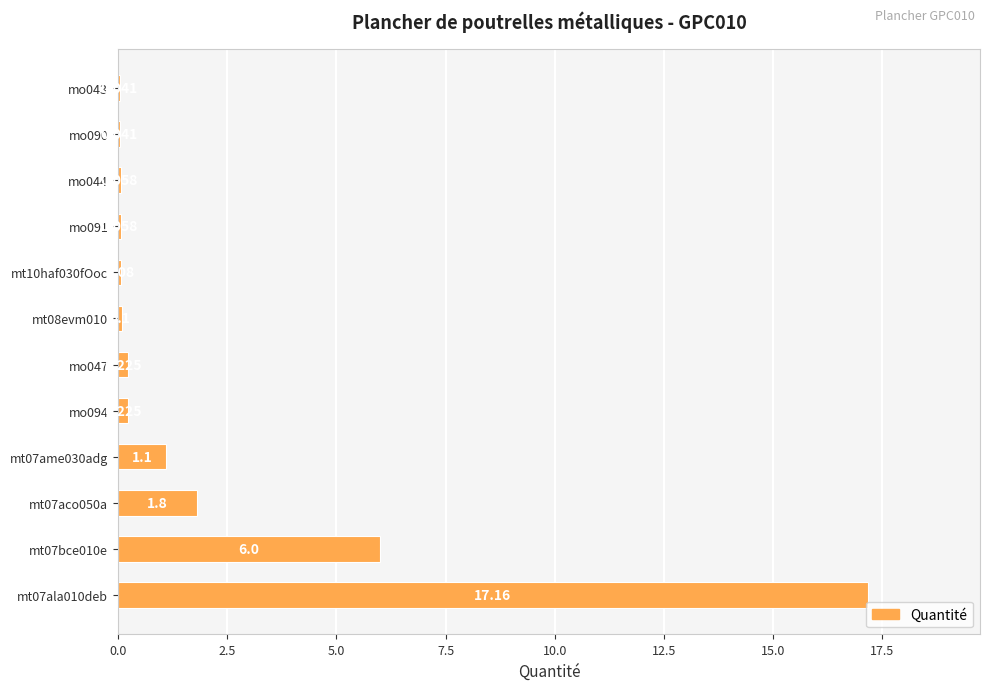

Count the number of data series in this chart.

1